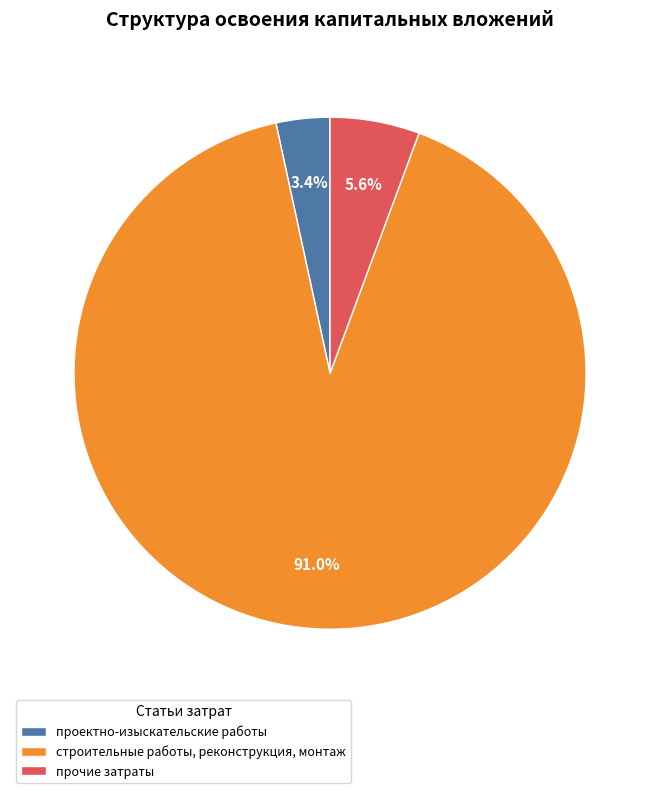

How many slices are in this pie chart?

3